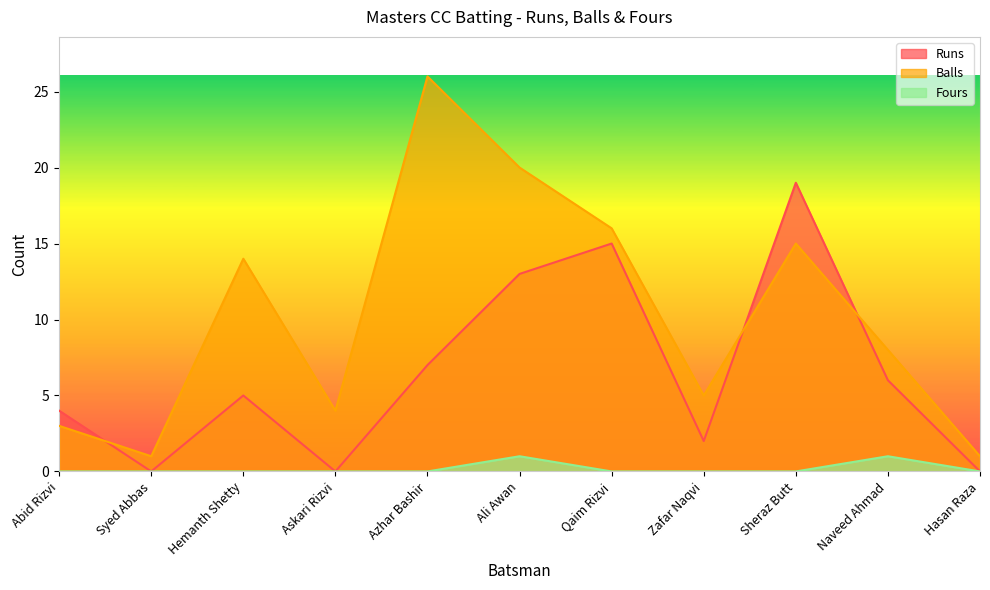

Which label corresponds to the smallest value in the chart?

Syed Abbas